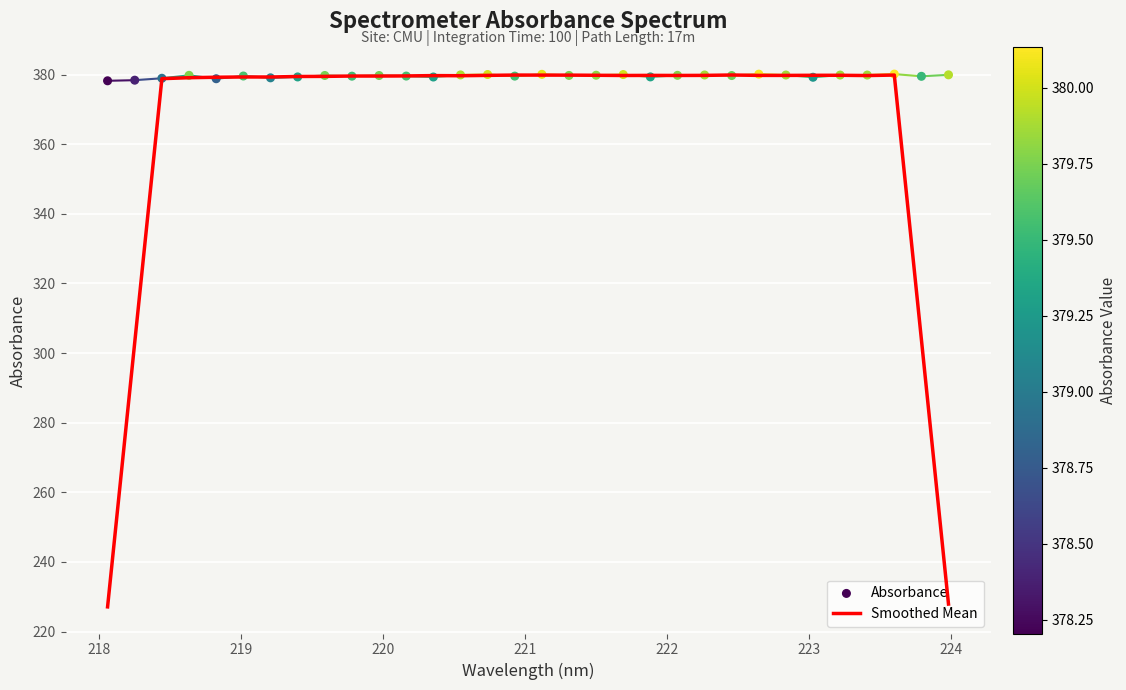

Which series reaches the minimum Y coordinate?

Smoothed Mean